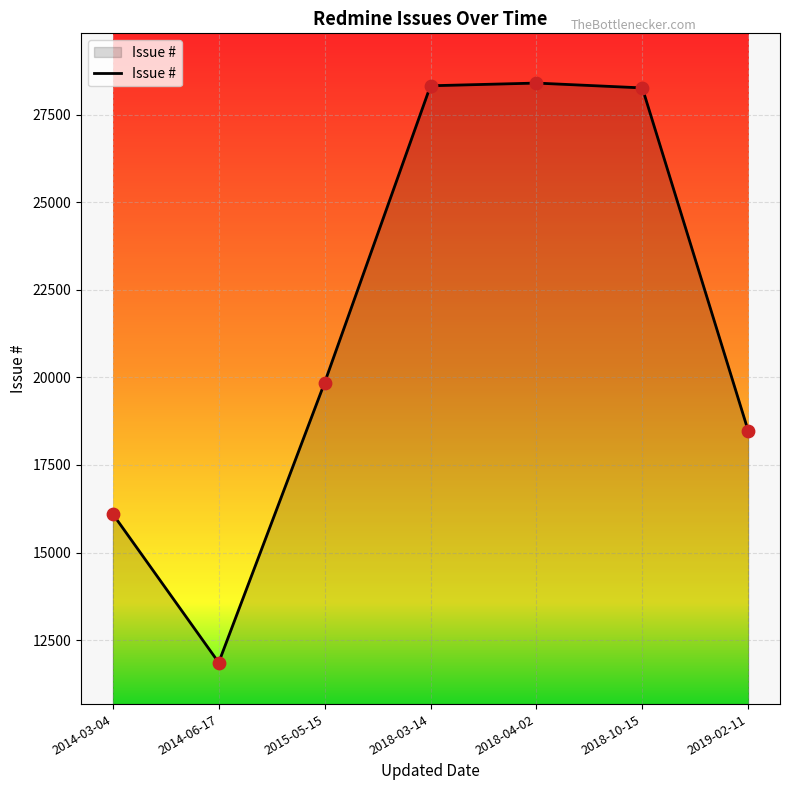

What is the change in value from 2014-06-17 to 2015-05-15?

+7992